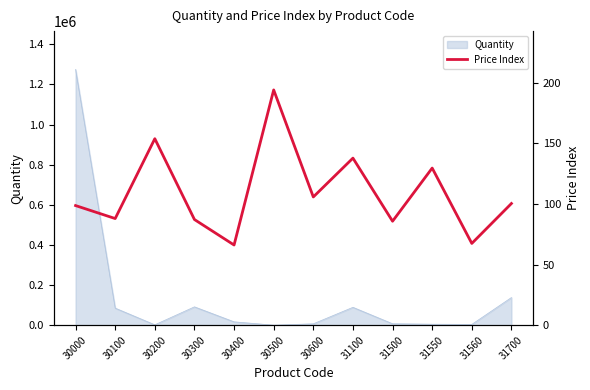

Which label corresponds to the largest value in the chart?

30500